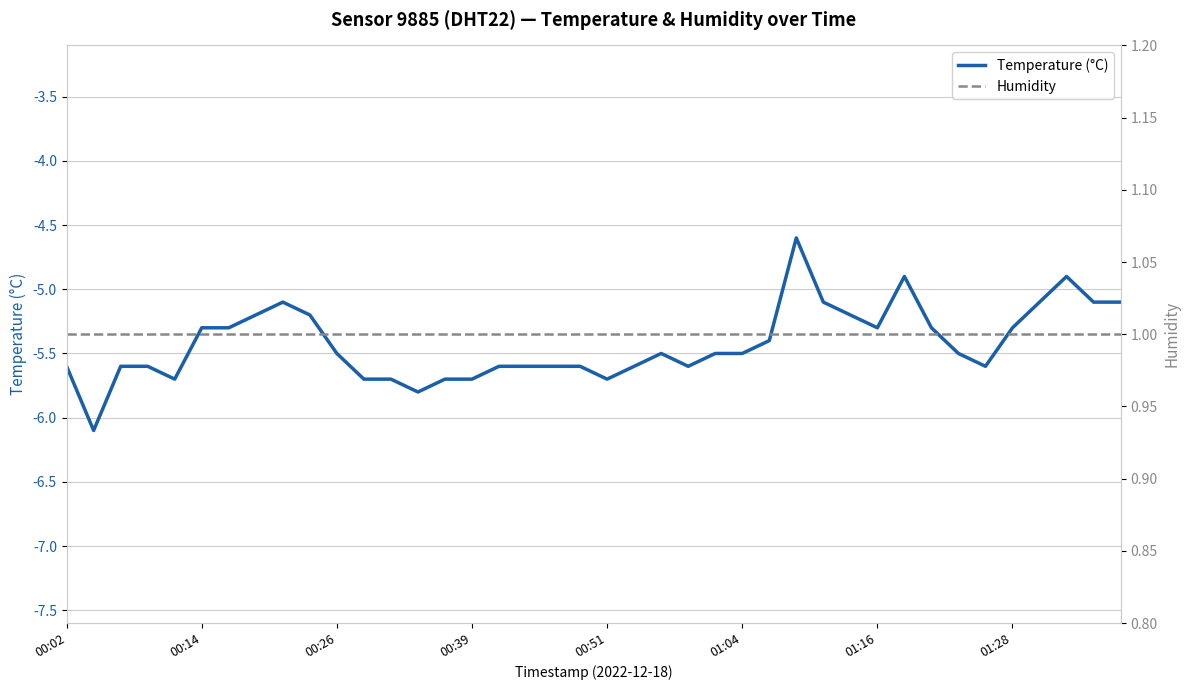

Reading left to right, list all the values displayed in this chart.

Temperature (°C): -5.6	-6.1	-5.6	-5.6	-5.7	-5.3	-5.3	-5.2	-5.1	-5.2	-5.5	-5.7	-5.7	-5.8	-5.7	-5.7	-5.6	-5.6	-5.6	-5.6	-5.7	-5.6	-5.5	-5.6	-5.5	-5.5	-5.4	-4.6	-5.1	-5.2	-5.3	-4.9	-5.3	-5.5	-5.6	-5.3	-5.1	-4.9	-5.1	-5.1
Humidity: 1.0	1.0	1.0	1.0	1.0	1.0	1.0	1.0	1.0	1.0	1.0	1.0	1.0	1.0	1.0	1.0	1.0	1.0	1.0	1.0	1.0	1.0	1.0	1.0	1.0	1.0	1.0	1.0	1.0	1.0	1.0	1.0	1.0	1.0	1.0	1.0	1.0	1.0	1.0	1.0